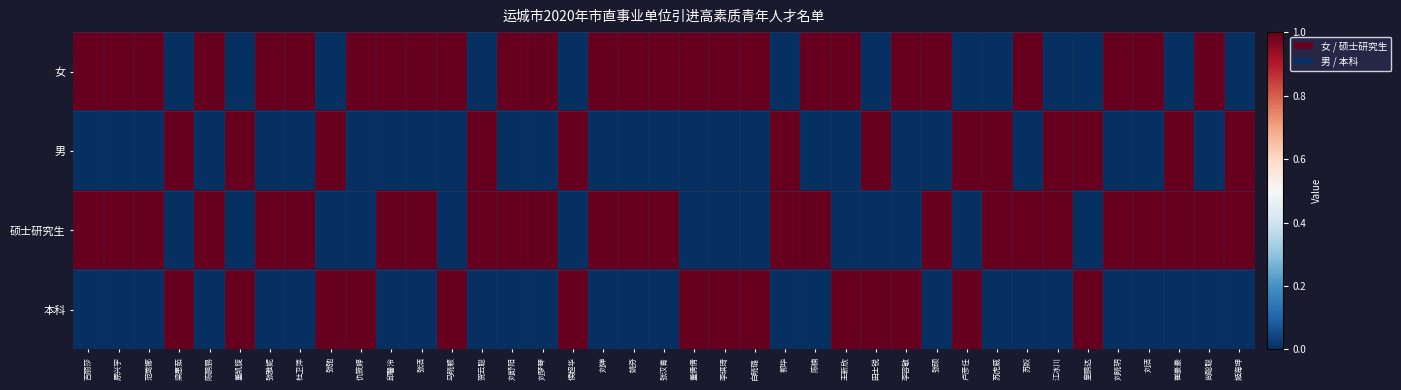

What is the greatest value displayed?

1